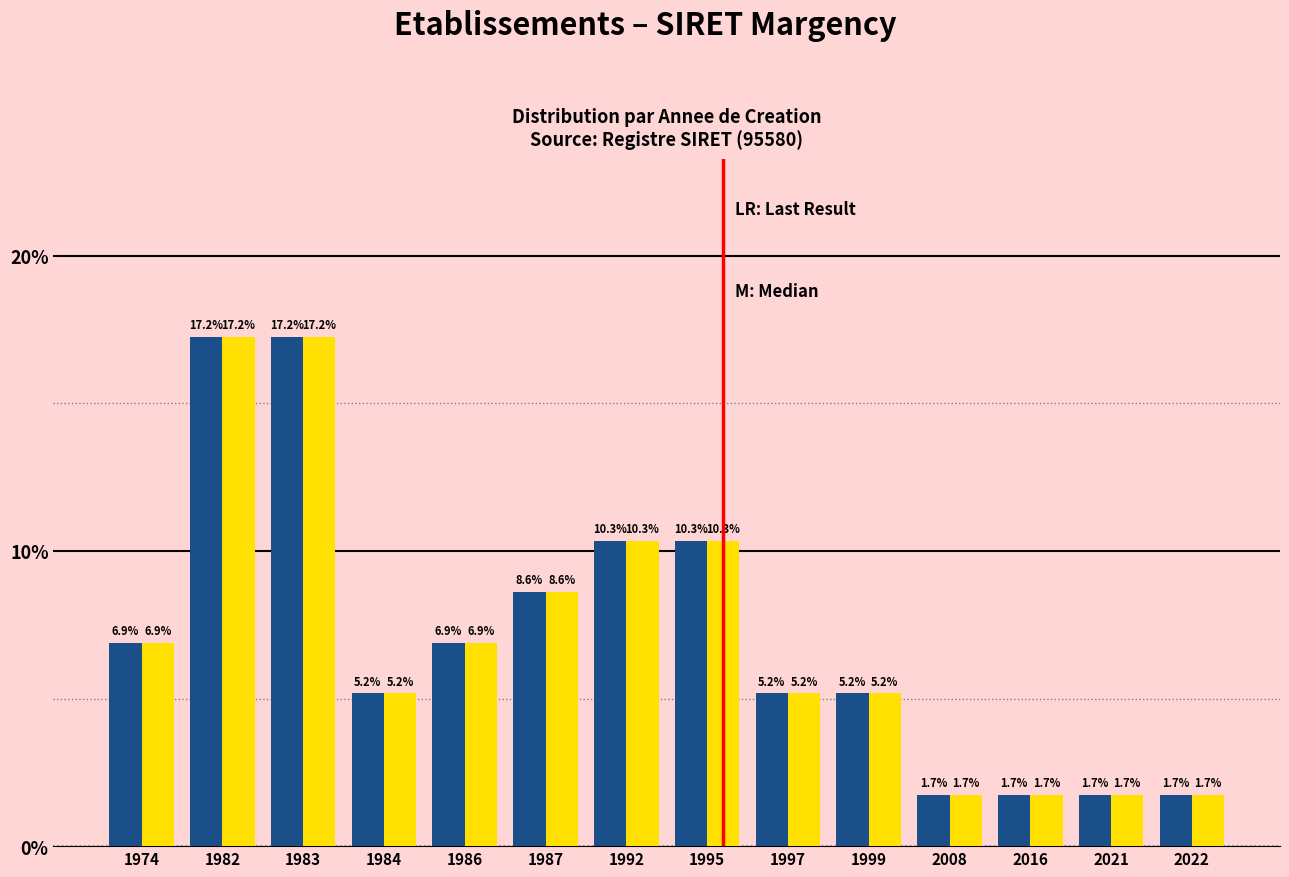

What is the smallest value displayed?

1.7